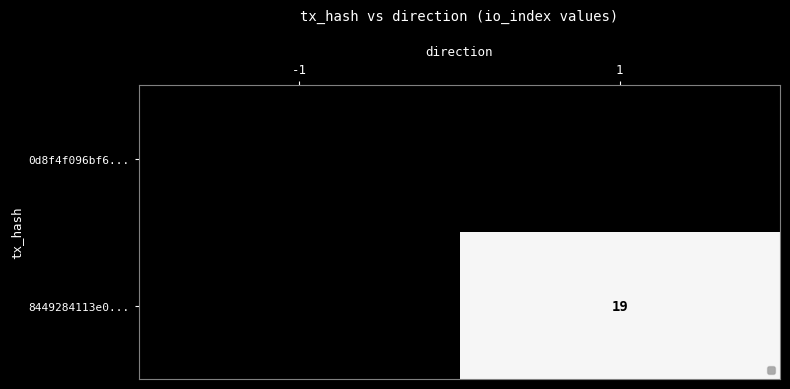

Rank the categories by value from lowest to highest.

-1, 1